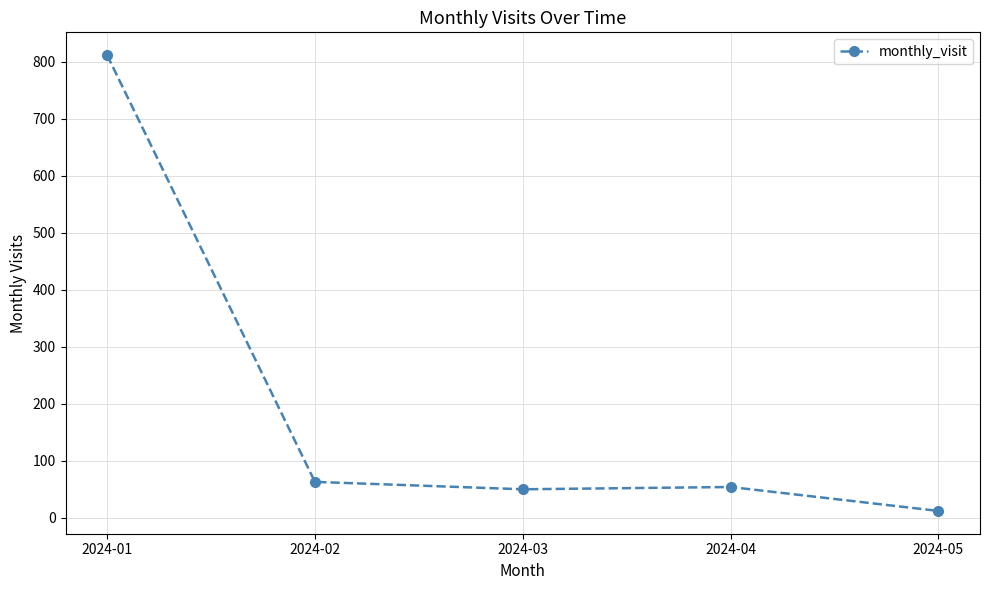

What is the value of the 3rd point from the left?

50